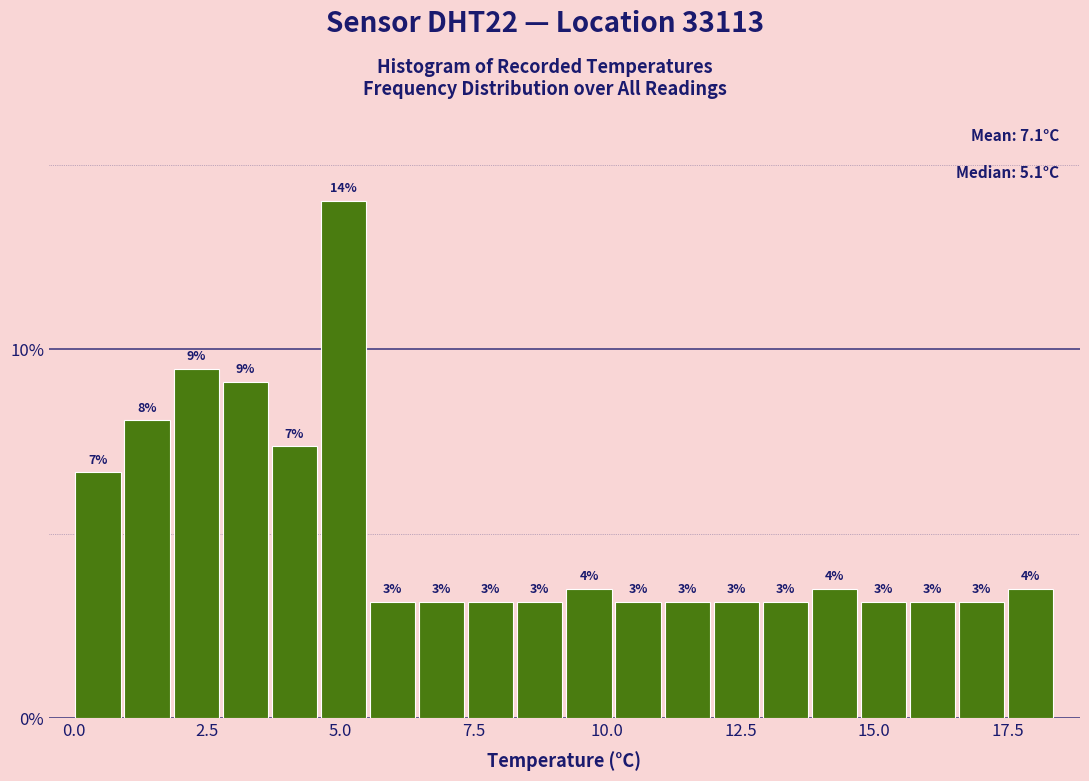

Around what value on the x-axis is the tallest bar? Give the approximate position of its centre, as read against the axis.

5.0